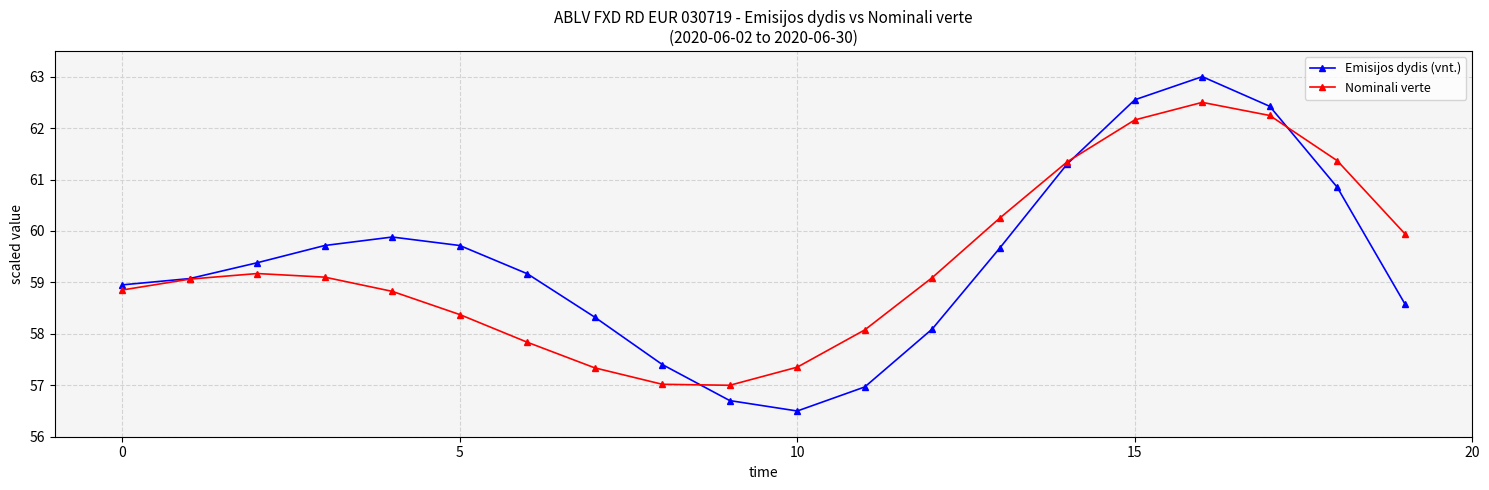

What is the value of the Nominali verte point at the 2nd from the left?

59.1